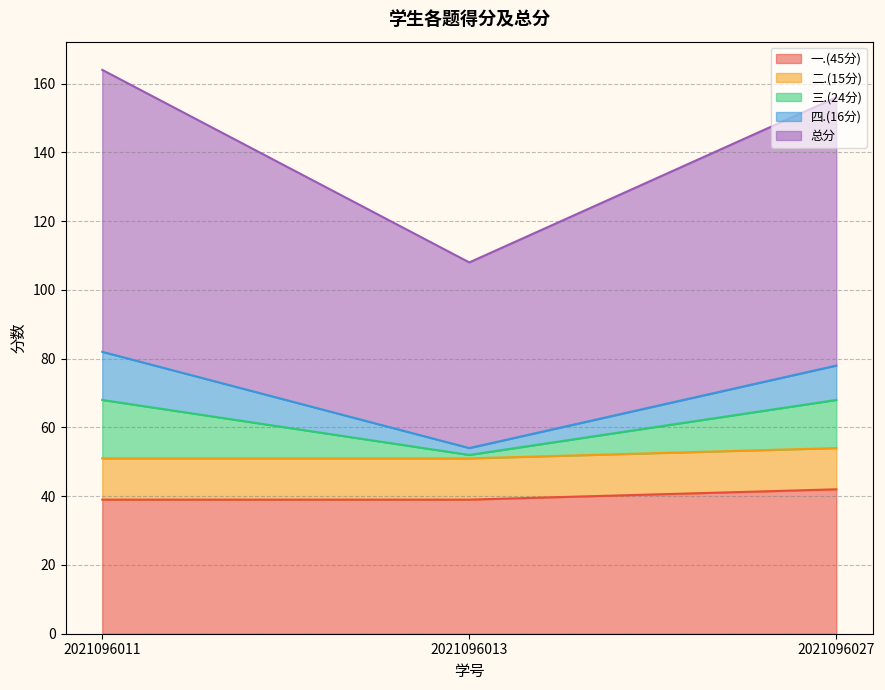

What is the total value across all series at 2021096011?

164